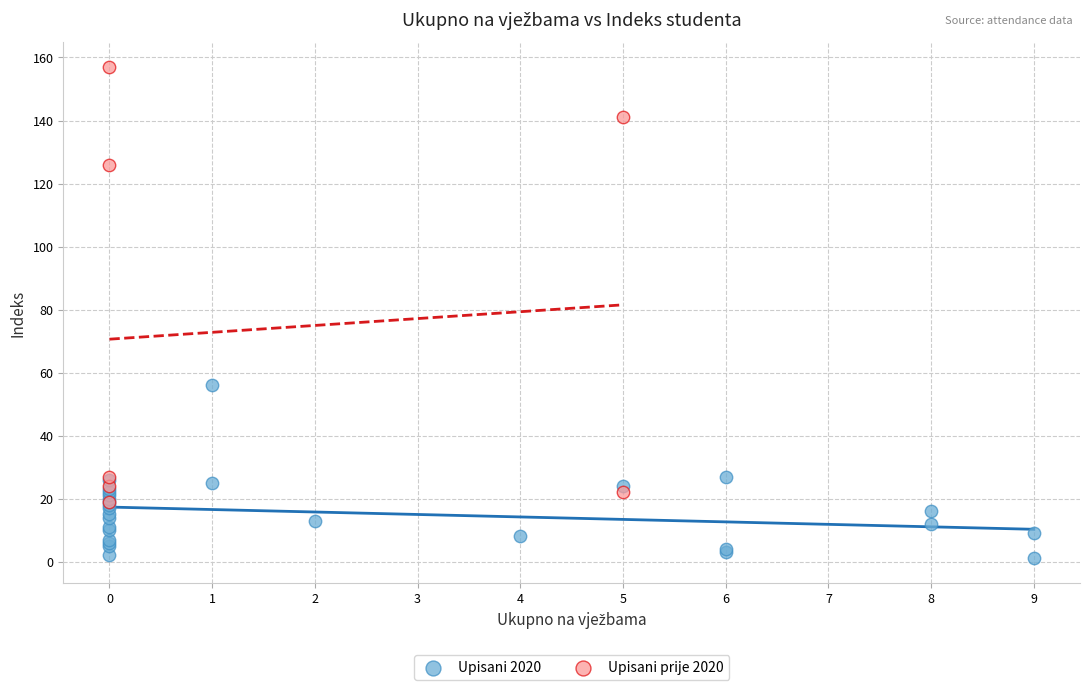

Which series has the widest spread of Y values?

Upisani prije 2020